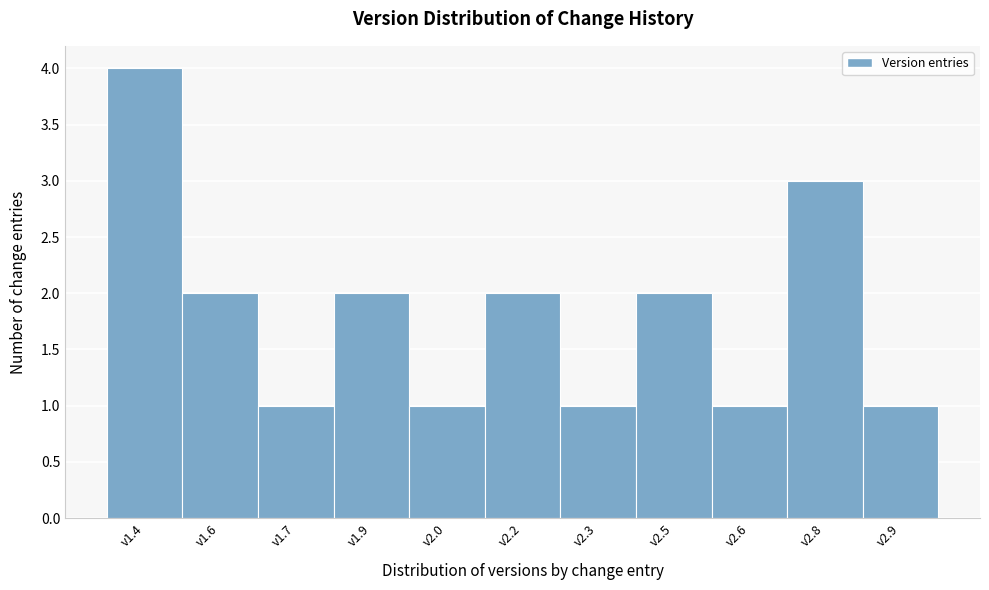

Reading left to right, extract all data points from this chart.

v1.4=4	v1.6=2	v1.7=1	v1.9=2	v2.0=1	v2.2=2	v2.3=1	v2.5=2	v2.6=1	v2.8=3	v2.9=1